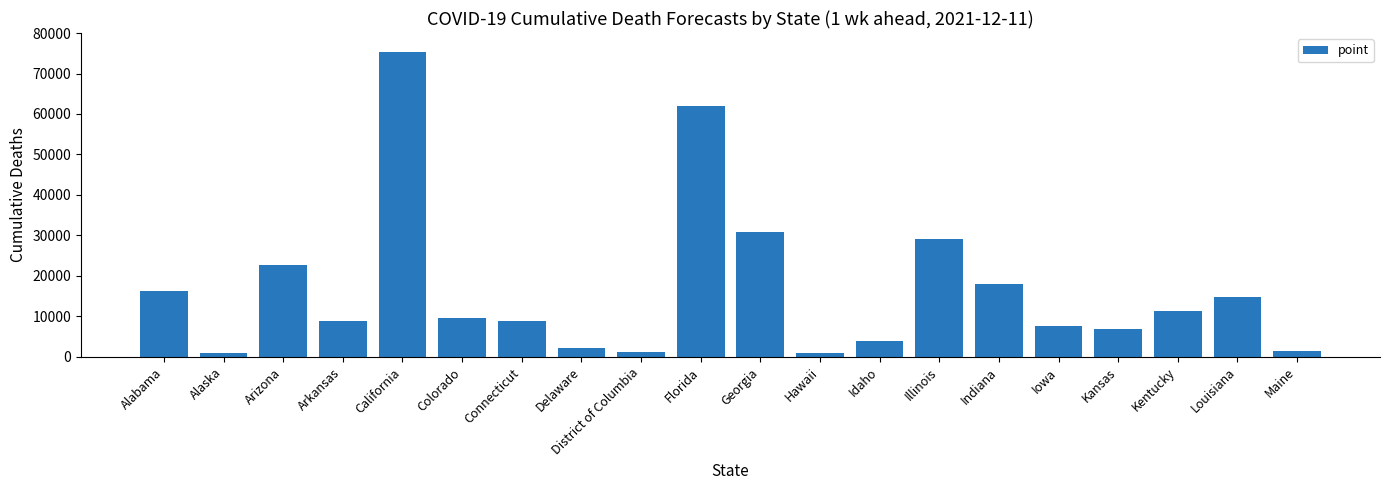

Does the chart contain stacked bars?

No